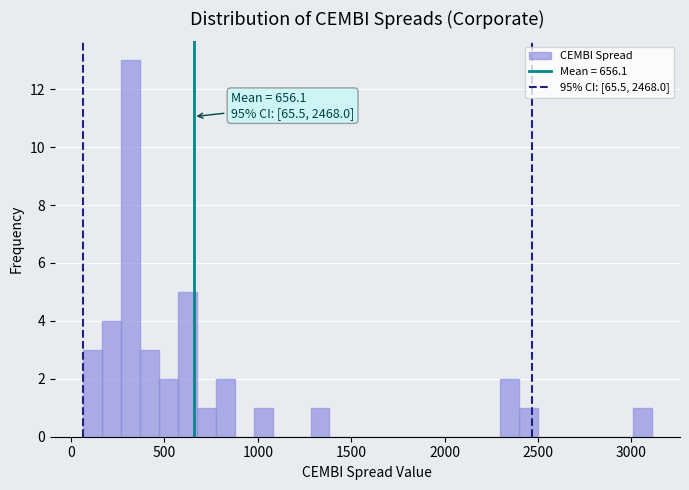

Around what value on the x-axis is the tallest bar? Give the approximate position of its centre, as read against the axis.

300